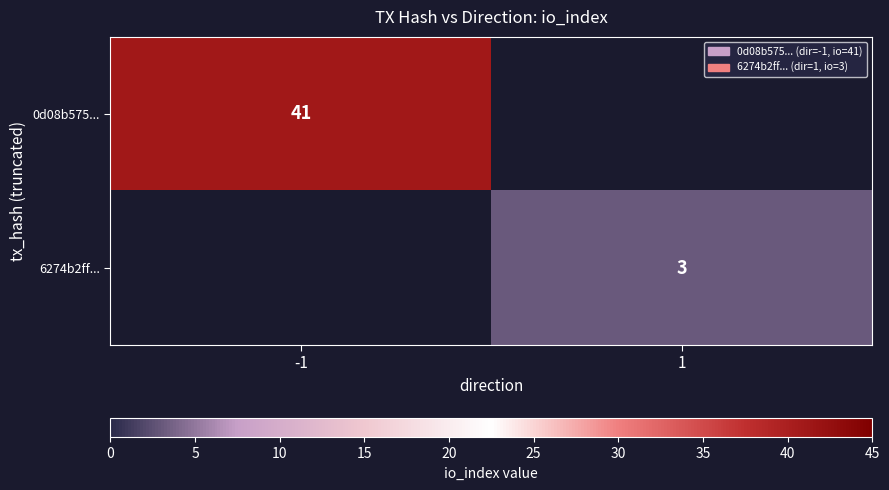

True or false: 0d08b575... has a value of 41 at -1.

True